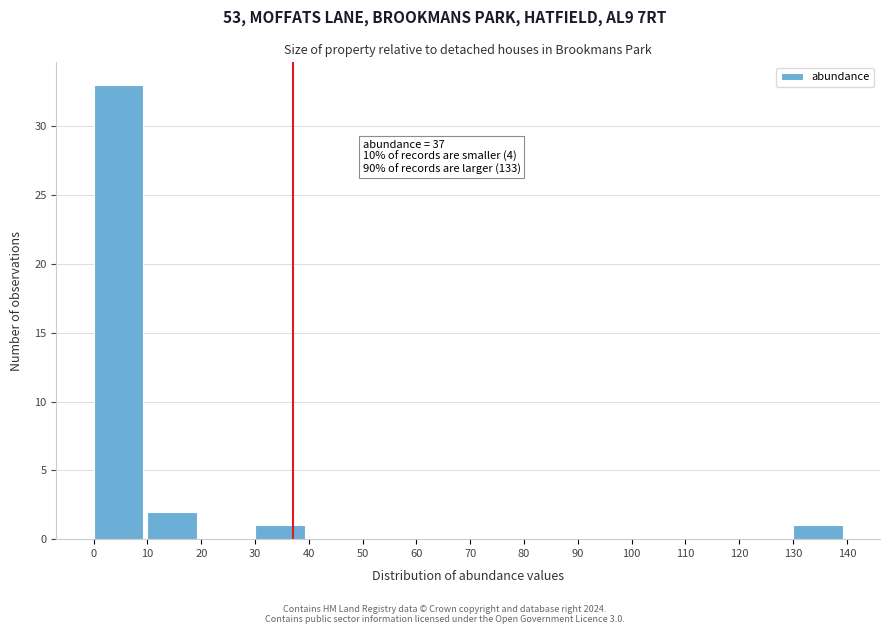

Over which range of the x-axis is the bar tallest?

0 to 10